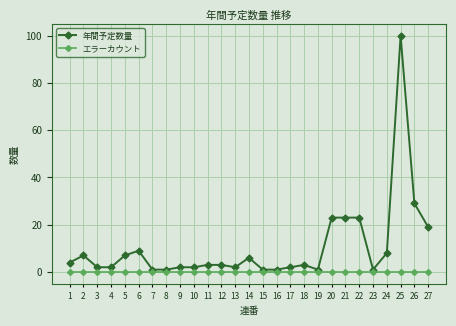

Which series has the largest total across all categories?

年間予定数量